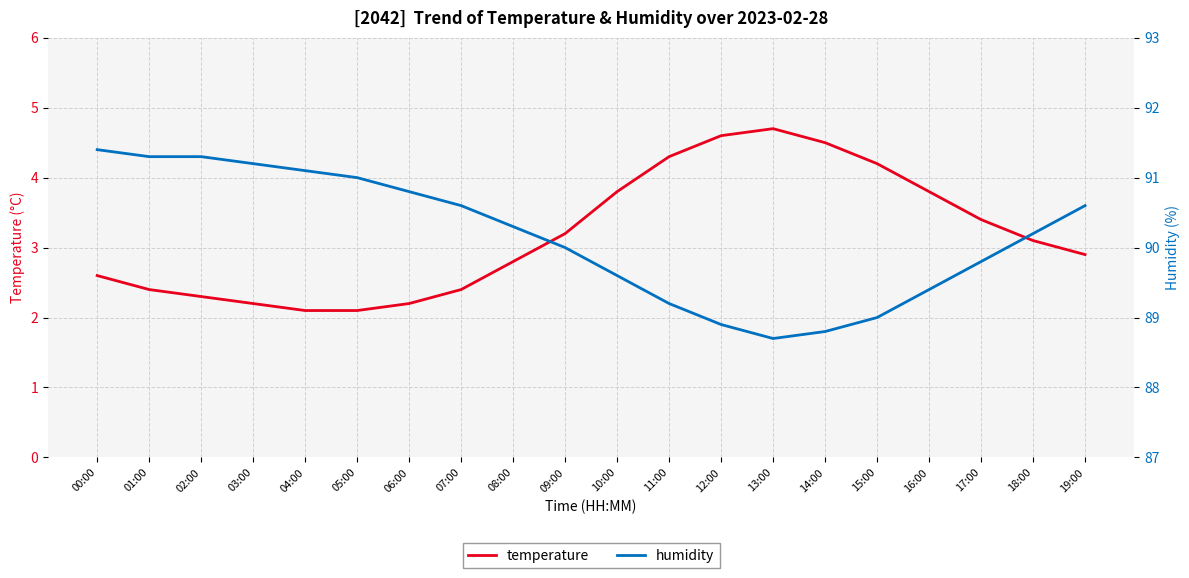

What is the average value of the temperature series?

3.2